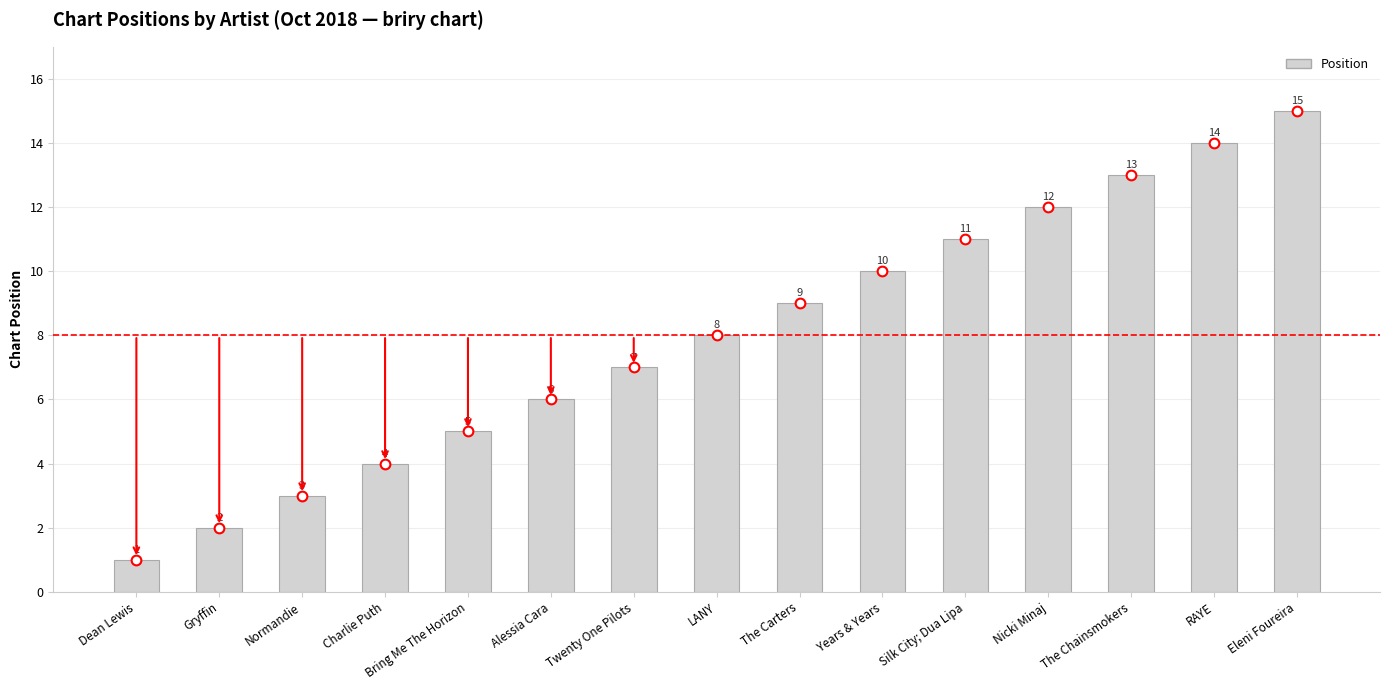

What is the label of the 7th bar from the left?

Twenty One Pilots